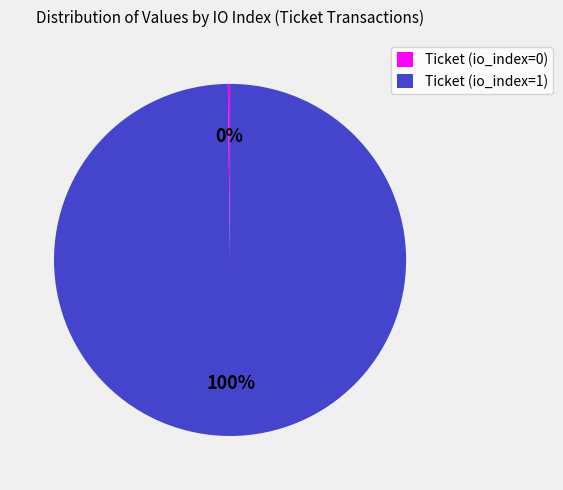

Which category has the biggest portion of the pie?

Ticket (io_index=1)